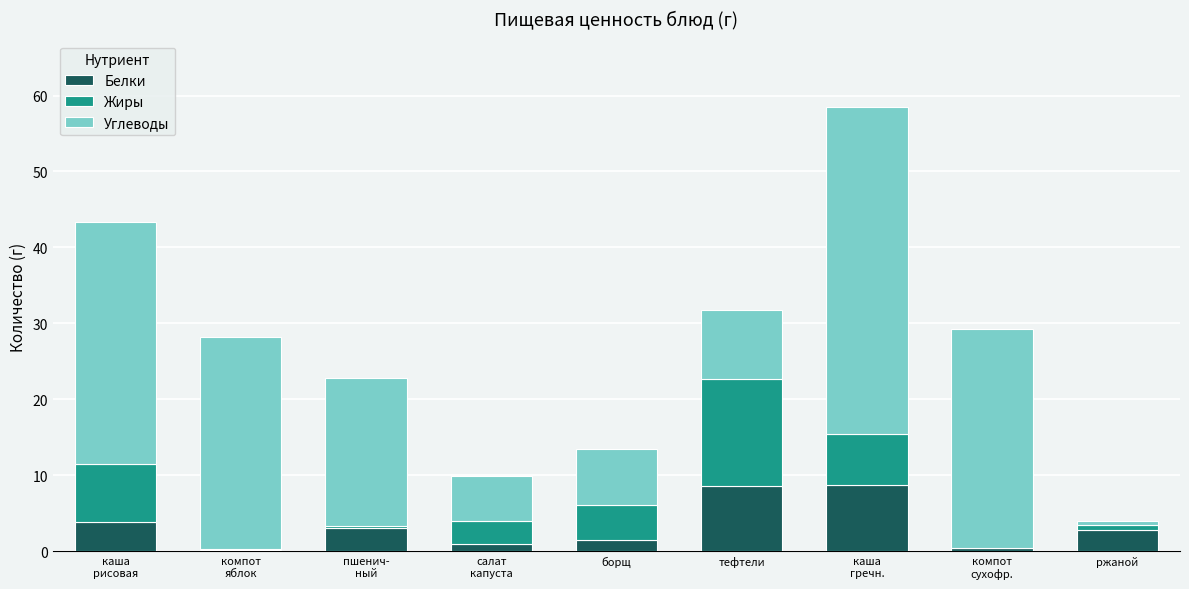

How many distinct data groups are displayed?

3